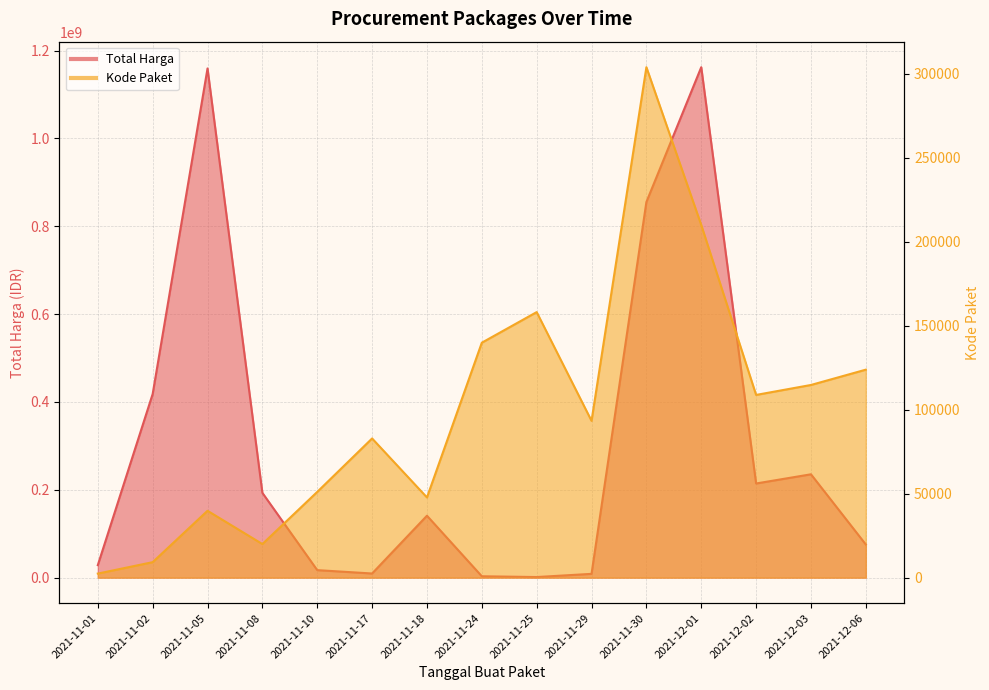

What is the maximum value for Kode Paket?

303873